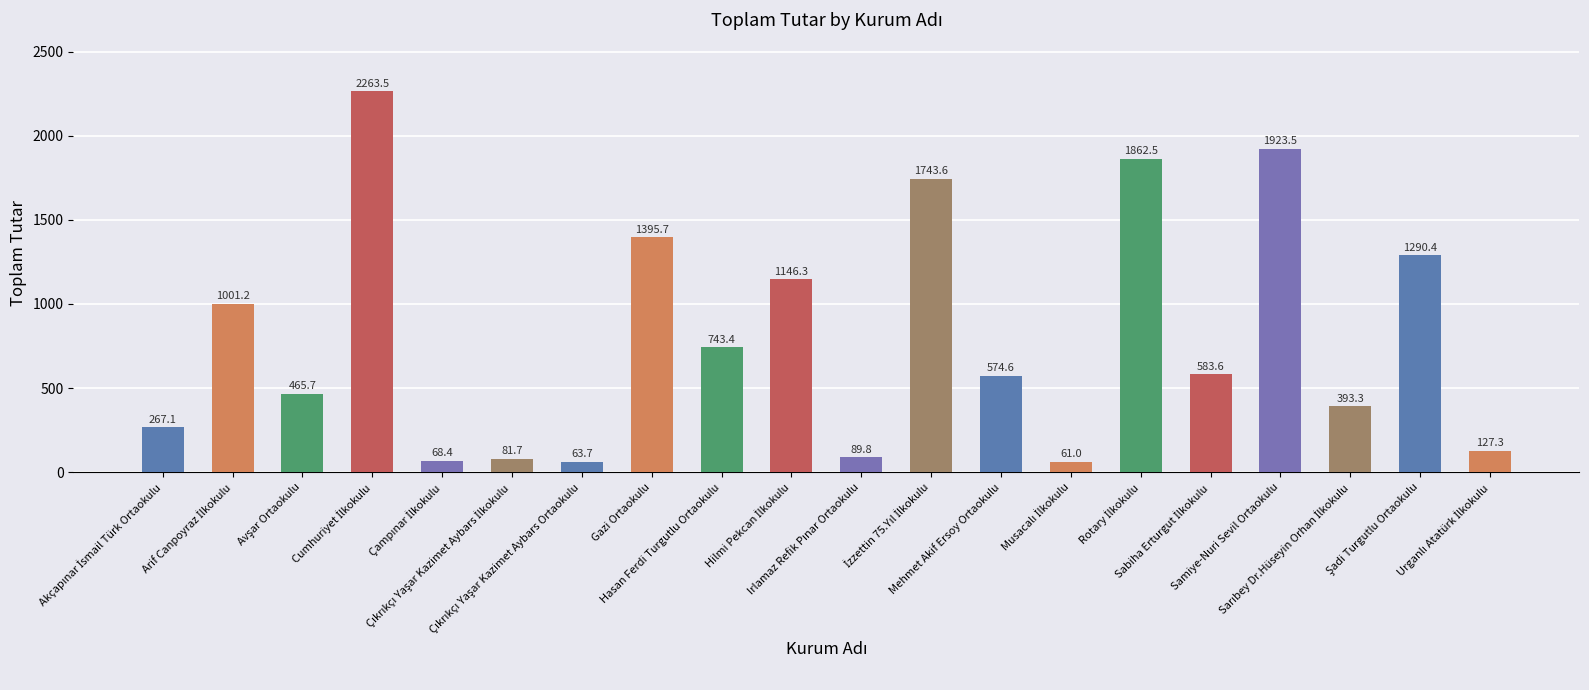

What is the value of the 8th bar from the left?

1395.7